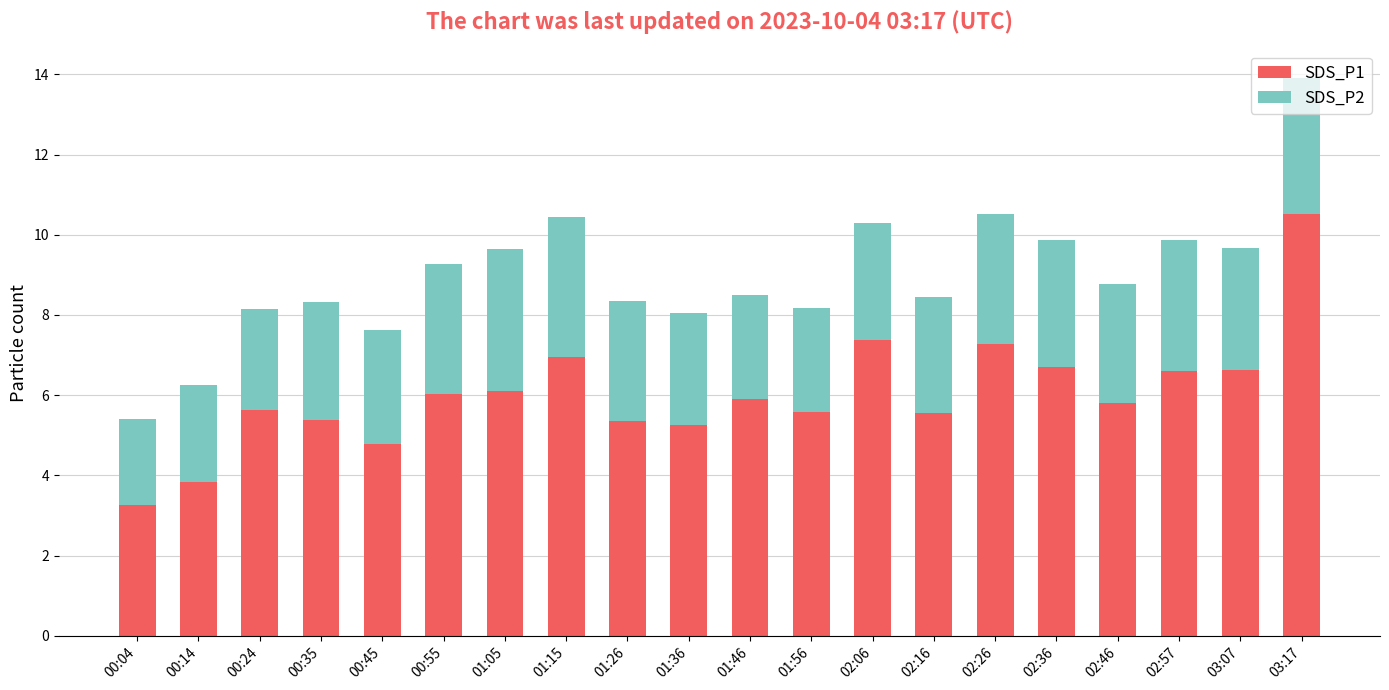

What is the sum of the SDS_P1 values at 02:36 and 02:57?

13.3